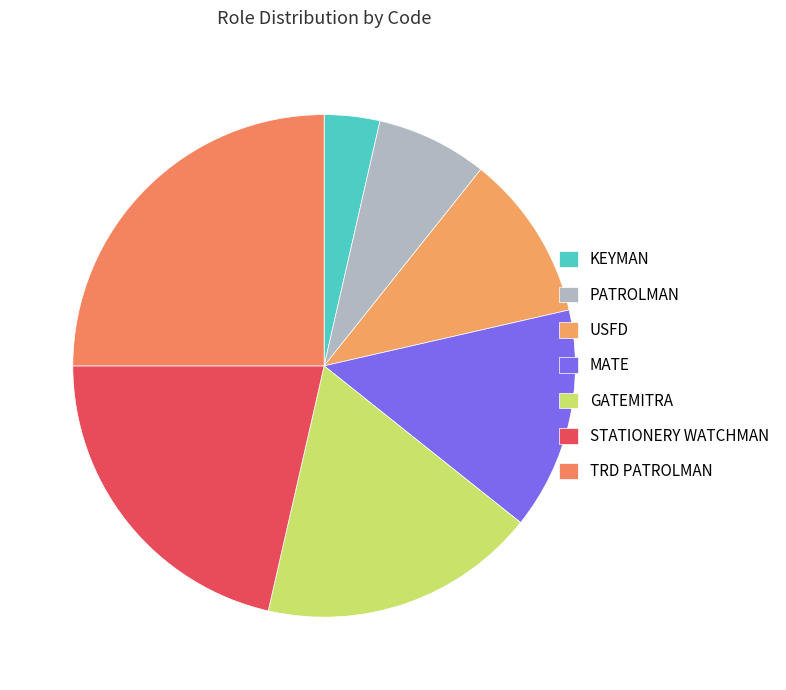

To the nearest percent, what percentage of the pie is GATEMITRA?

18%